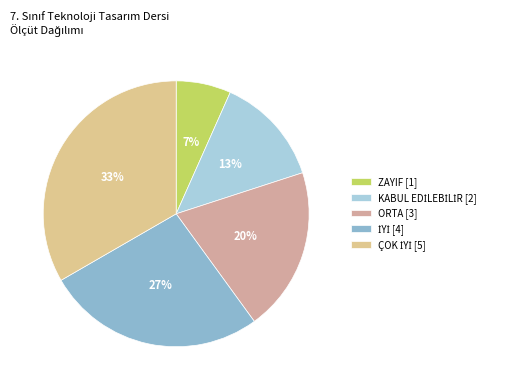

To the nearest percent, what is the average slice percentage?

20%